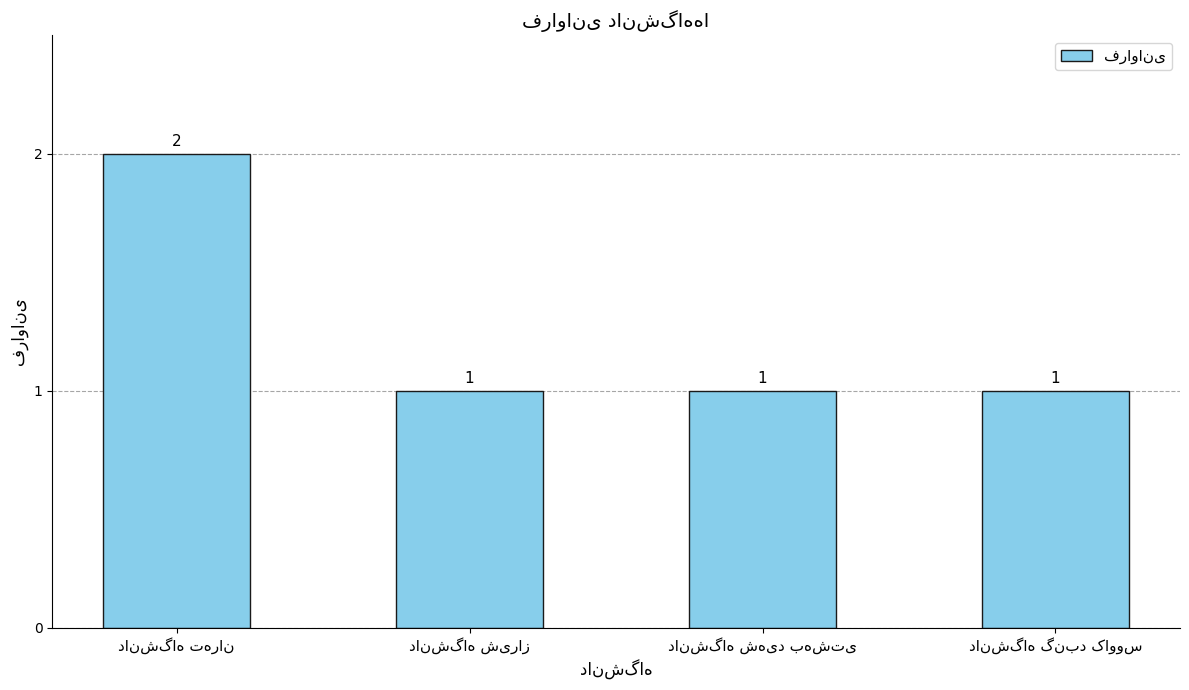

What is the value of the 2nd bar from the left?

1